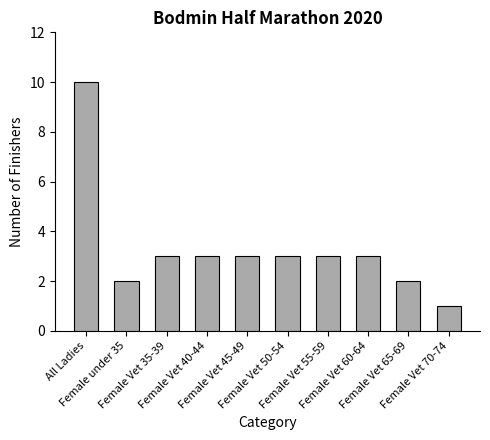

Reading right to left, extract all data points from this chart.

1	2	3	3	3	3	3	3	2	10